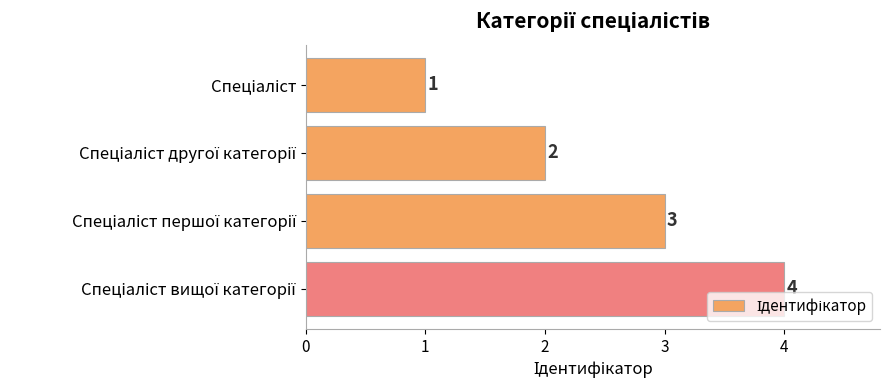

How many values are between 2 and 4?

3